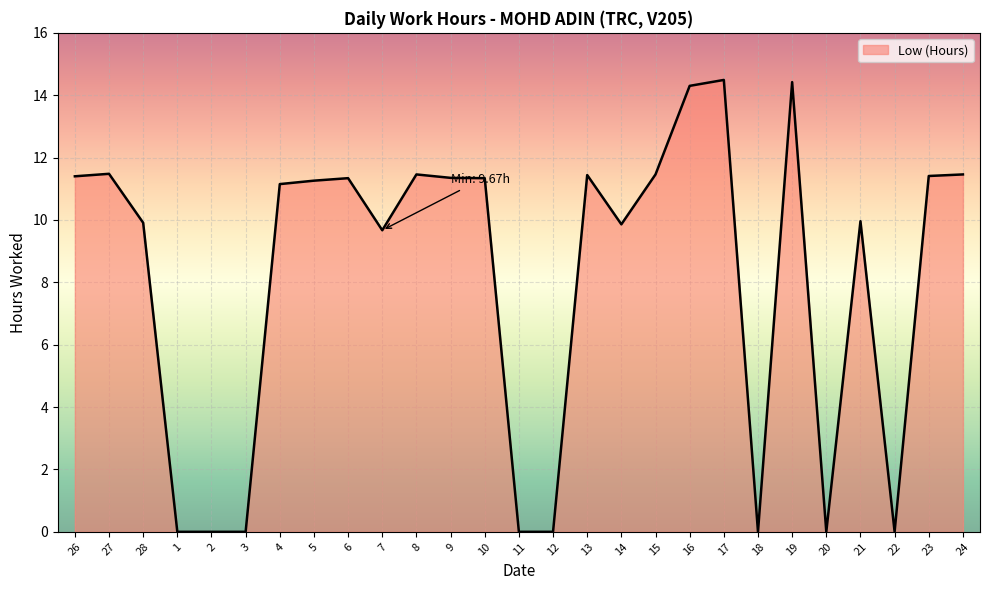

What position from the right is 17?

8